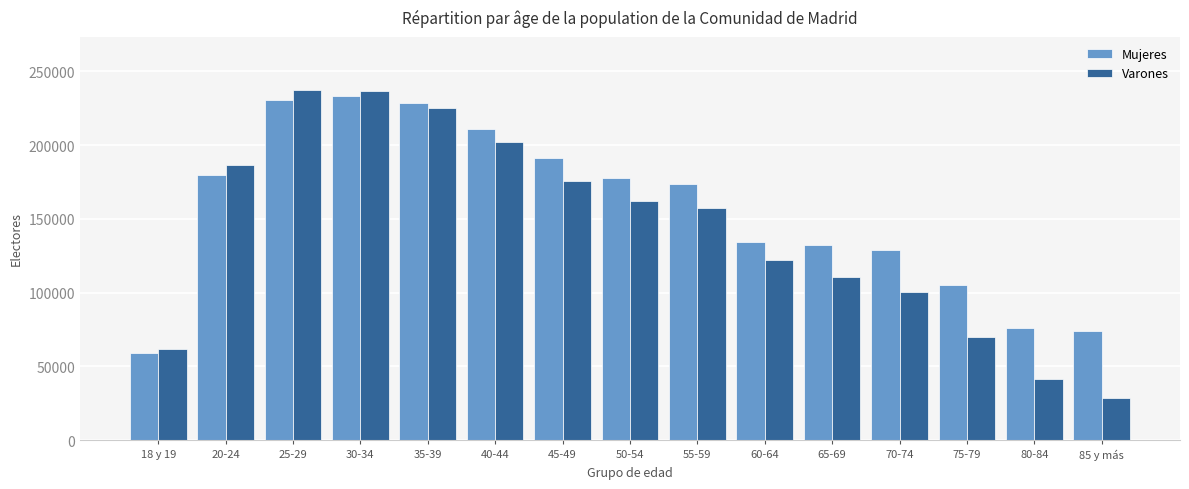

What position from the left is 20-24?

2